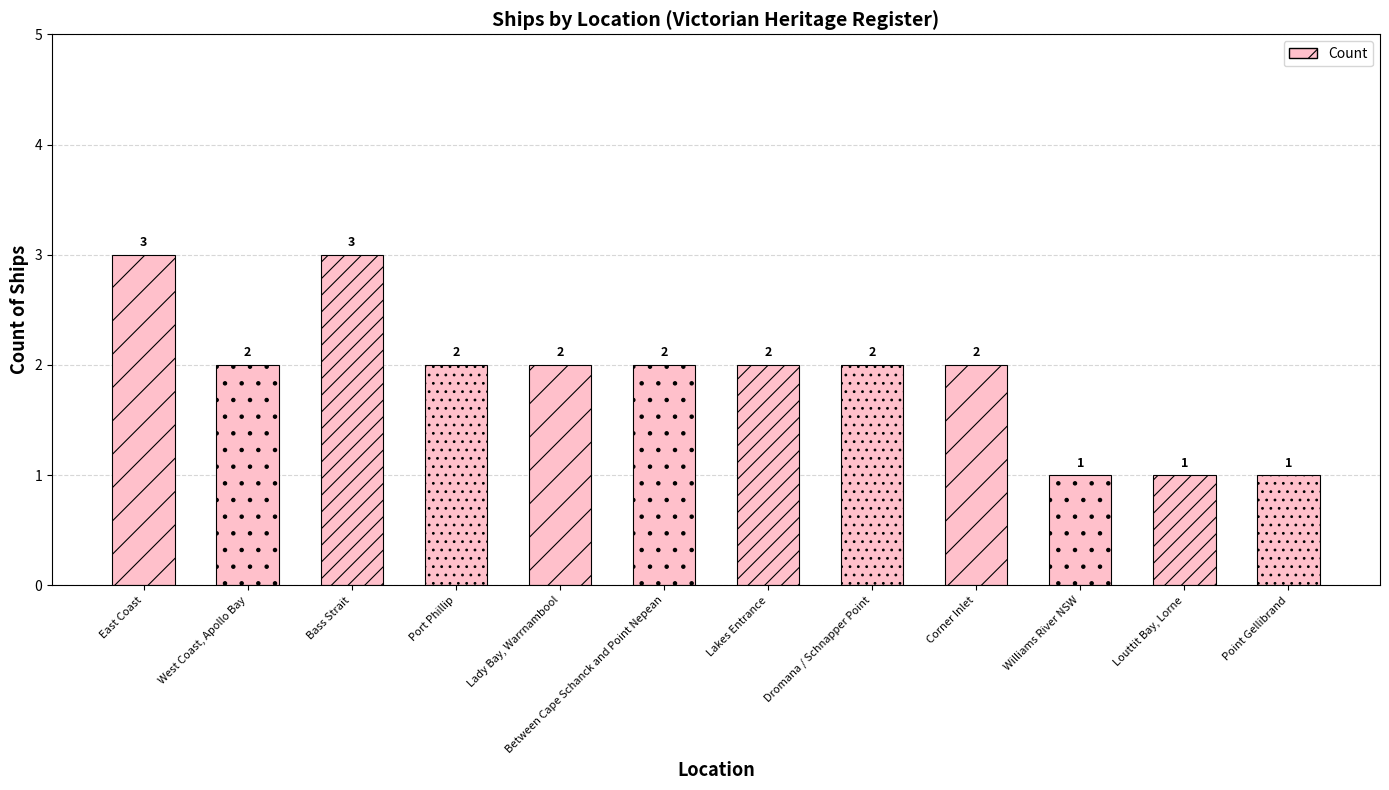

What is the value of the 7th bar from the left?

2